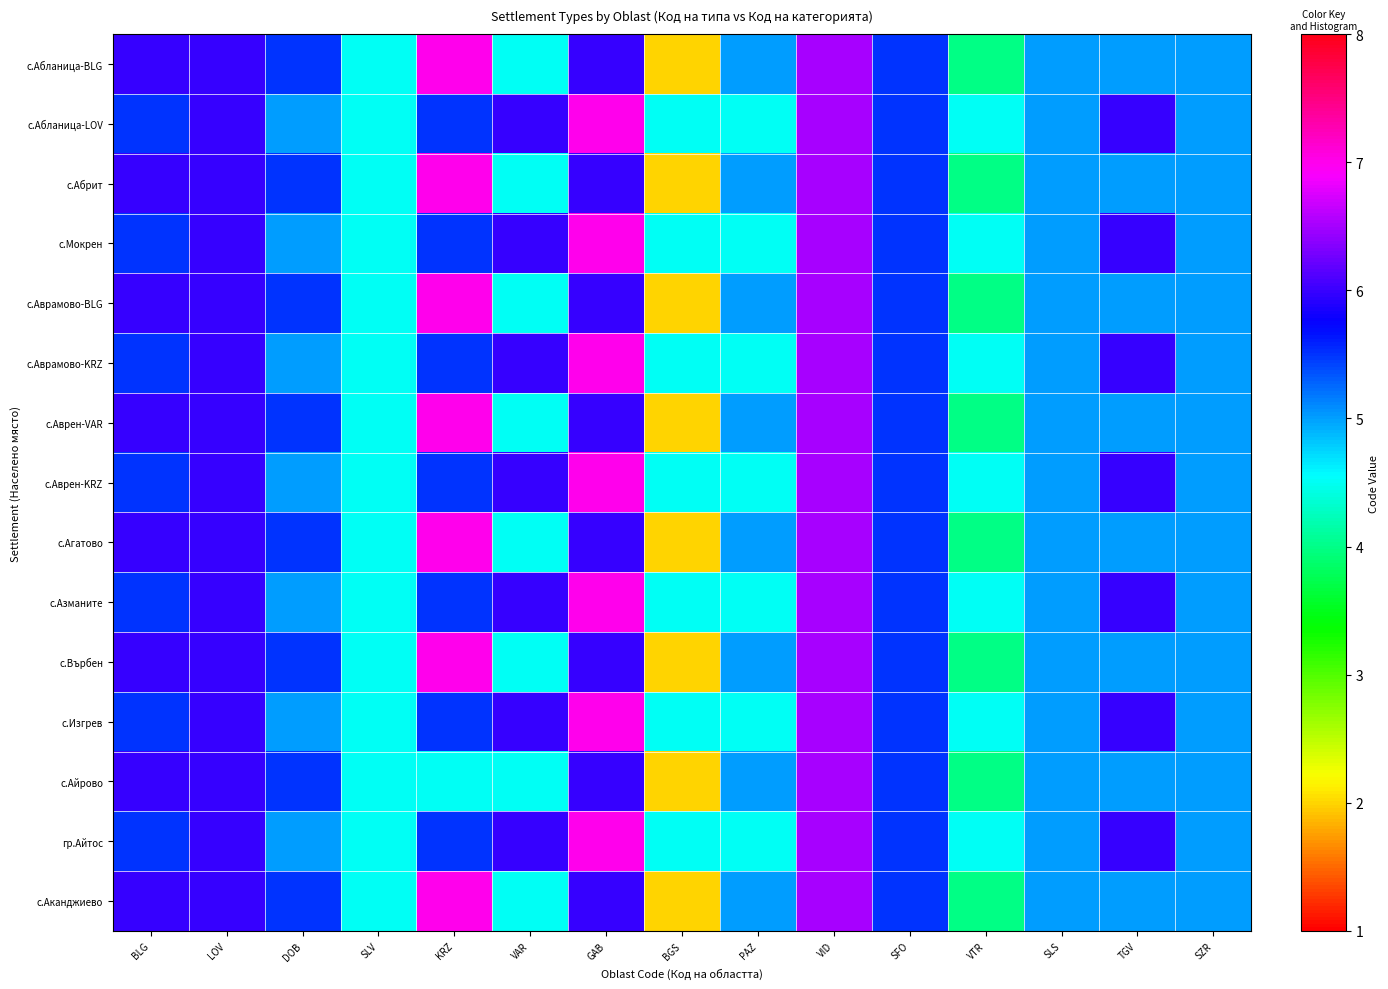

What is the spread (max minus min) of values at KRZ?

2.5